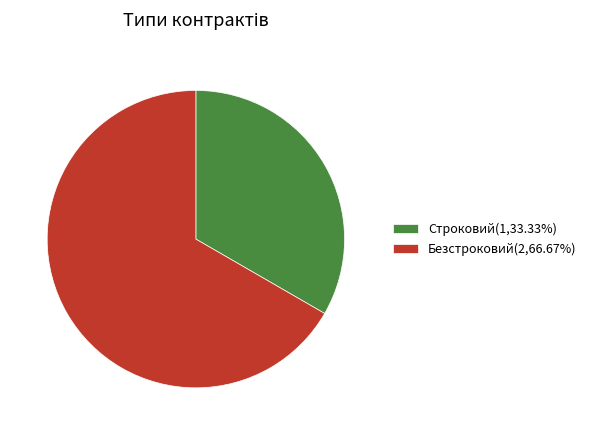

Do Безстроковий(2,66.67%) and Строковий(1,33.33%) together represent more than half of the pie?

Yes